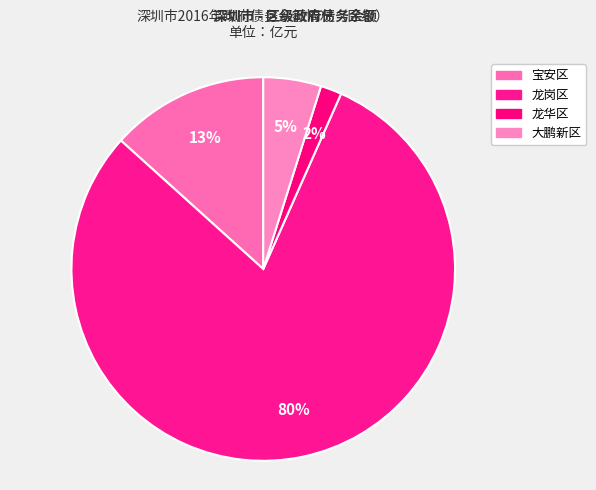

Which slice represents more than half of the pie?

龙岗区